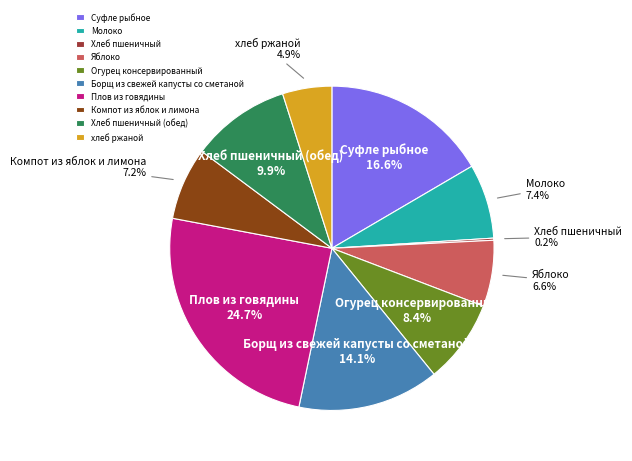

What percentage is the Яблоко slice, to the nearest percent?

7%